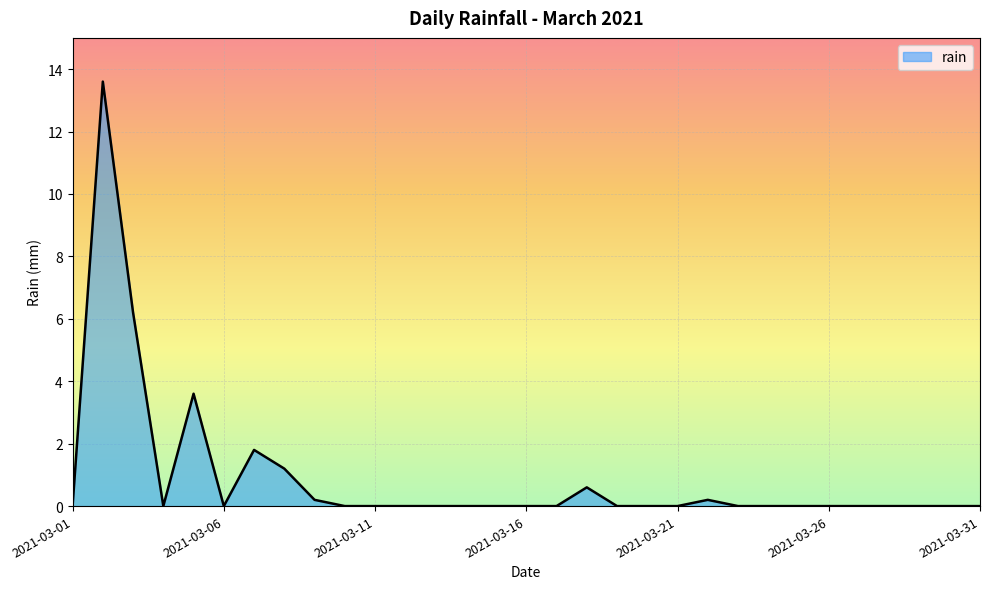

What is the difference between the maximum and minimum values?

13.6